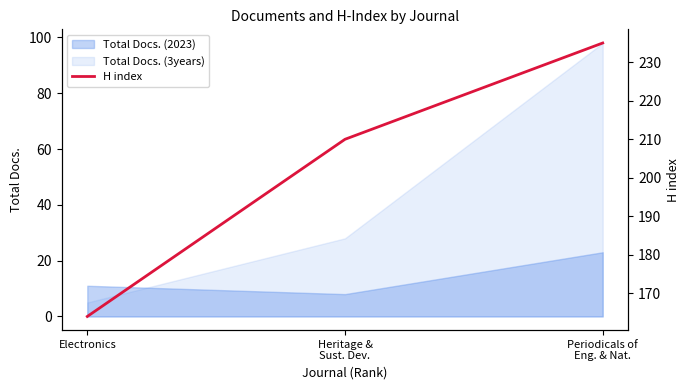

Where is the data nearest to the value 199?

Heritage &
Sust. Dev.